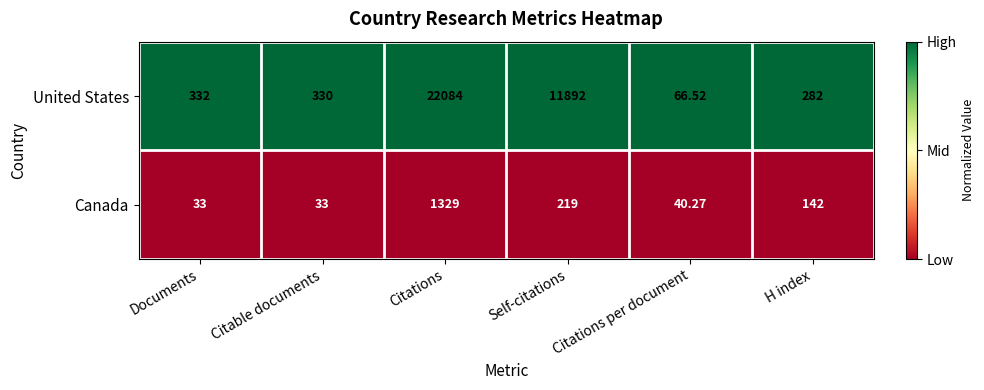

At which label is United States closest to 11075?

Self-citations